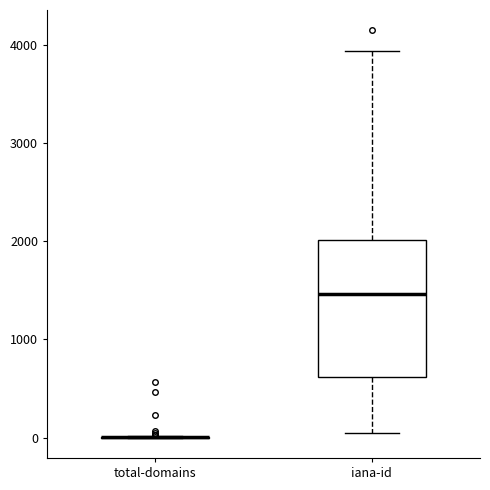

Reading left to right, read every box against the y-axis: the position of its median line, the range the box covers, and the ends of its whiskers. The values are not printed on the chart, so give them approximately, as read against the axis.

total-domains: box collapsed to a line at 0, whiskers 0 to 0
iana-id: median 1500, box 600 to 2000, whiskers 0 to 3900